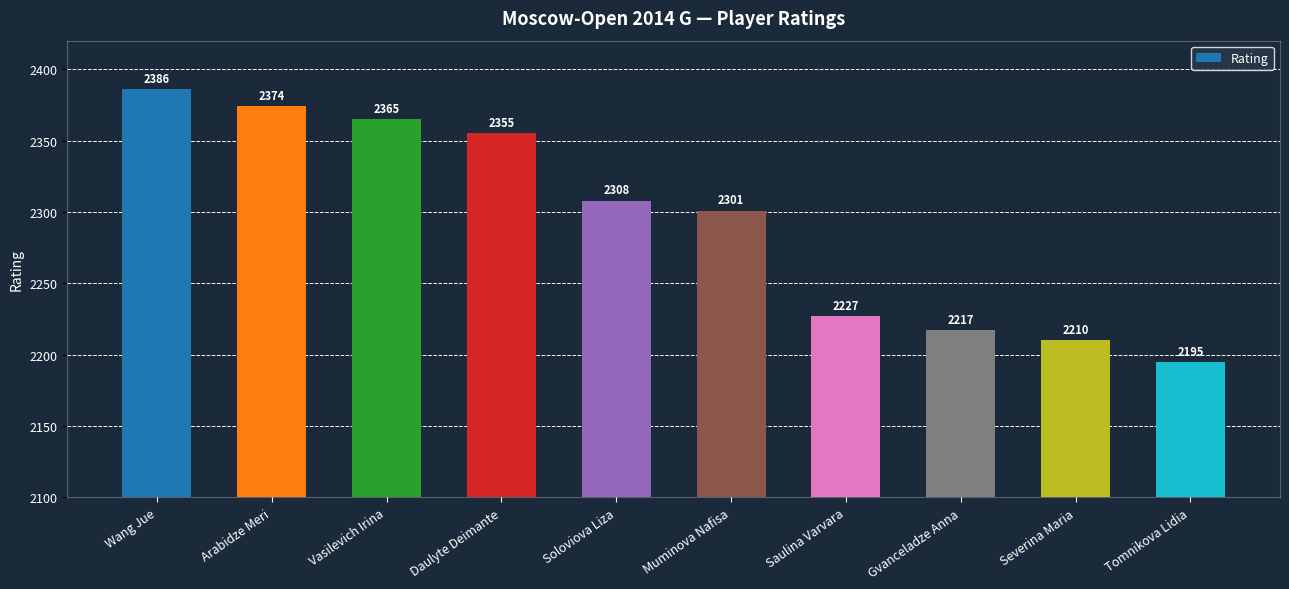

Reading right to left, list all the values displayed in this chart.

Tomnikova Lidia=2195	Severina Maria=2210	Gvanceladze Anna=2217	Saulina Varvara=2227	Muminova Nafisa=2301	Soloviova Liza=2308	Daulyte Deimante=2355	Vasilevich Irina=2365	Arabidze Meri=2374	Wang Jue=2386